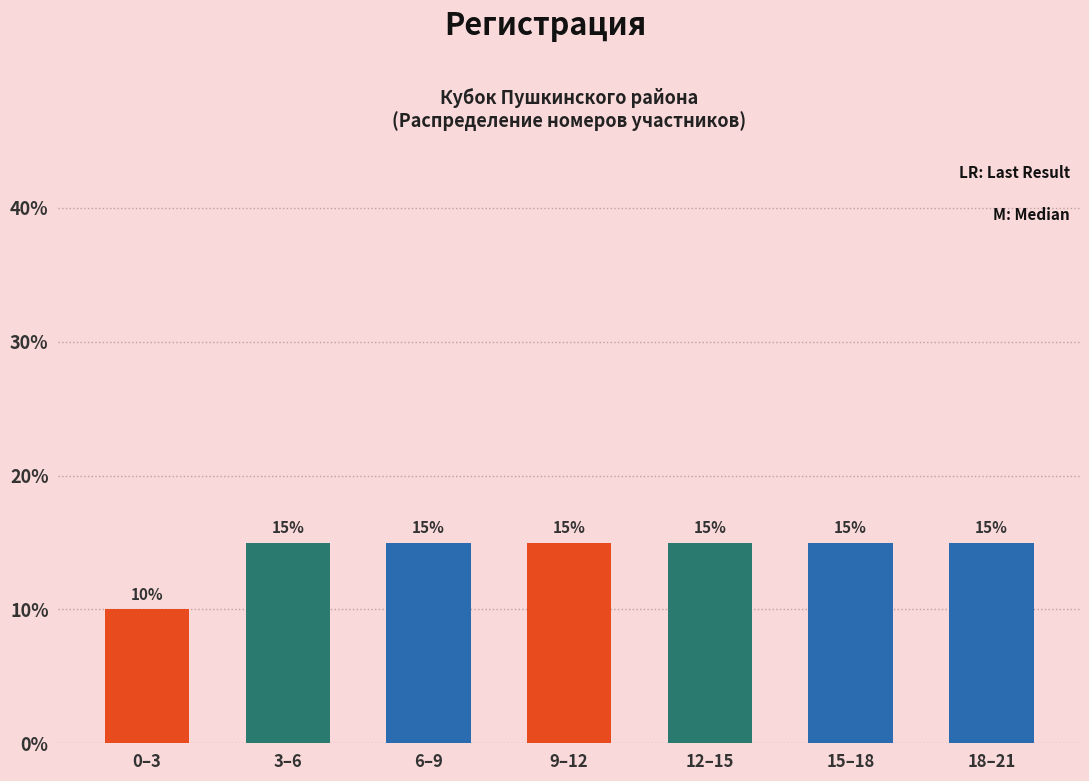

Reading left to right, list all the values displayed in this chart.

10	15	15	15	15	15	15